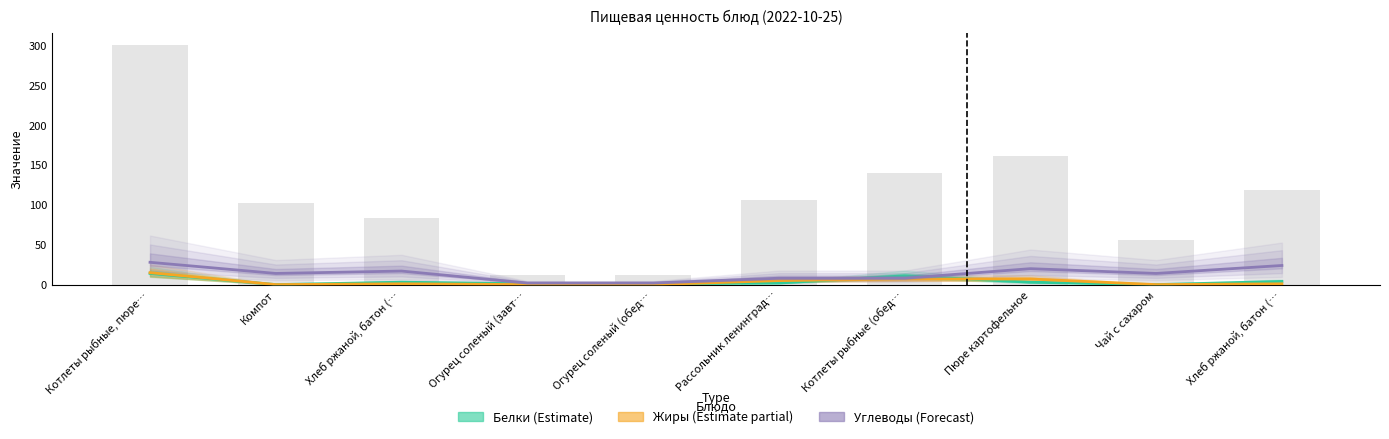

Reading left to right, extract all data points from this chart.

Белки (Estimate): 14	0	3	1	1	2	11	3	0	4
Жиры (Estimate partial): 15	0	1	0	0	5	7	7	0	1
Углеводы (Forecast): 28	14	17	2	2	8	8	20	14	24